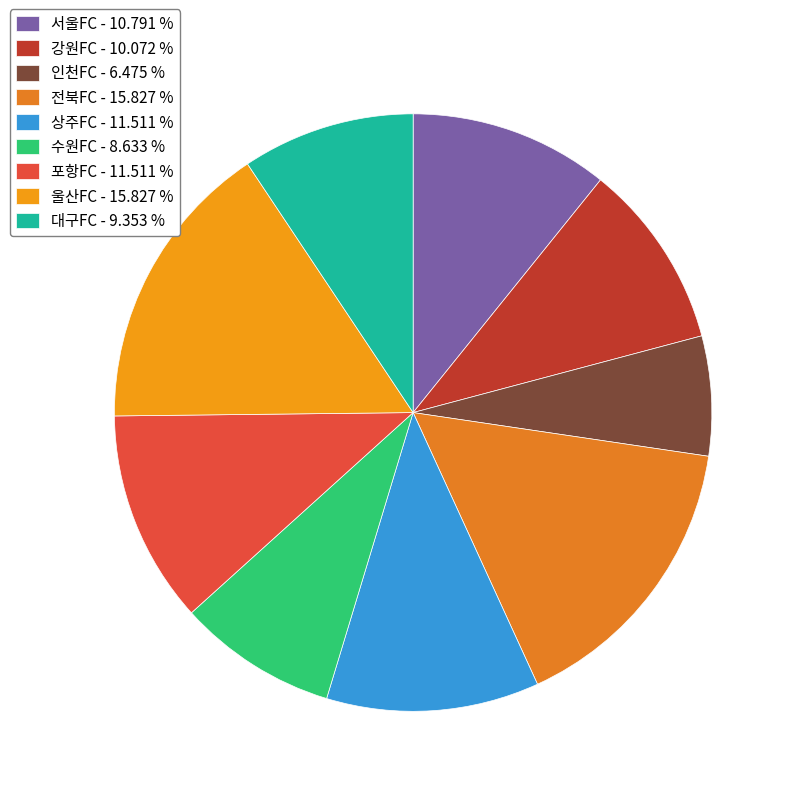

To the nearest percent, what percentage of the pie is 인천FC?

6%